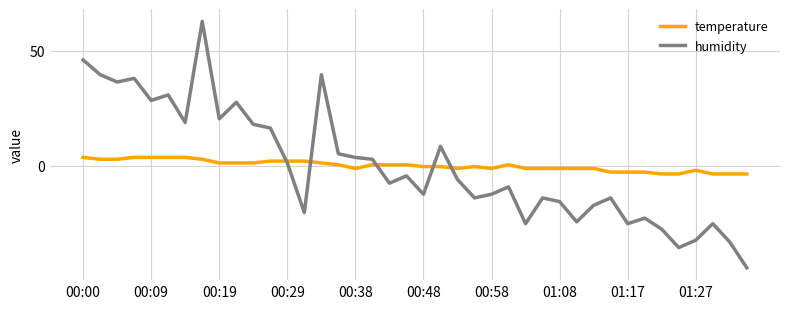

What is the minimum value for temperature?

-3.6